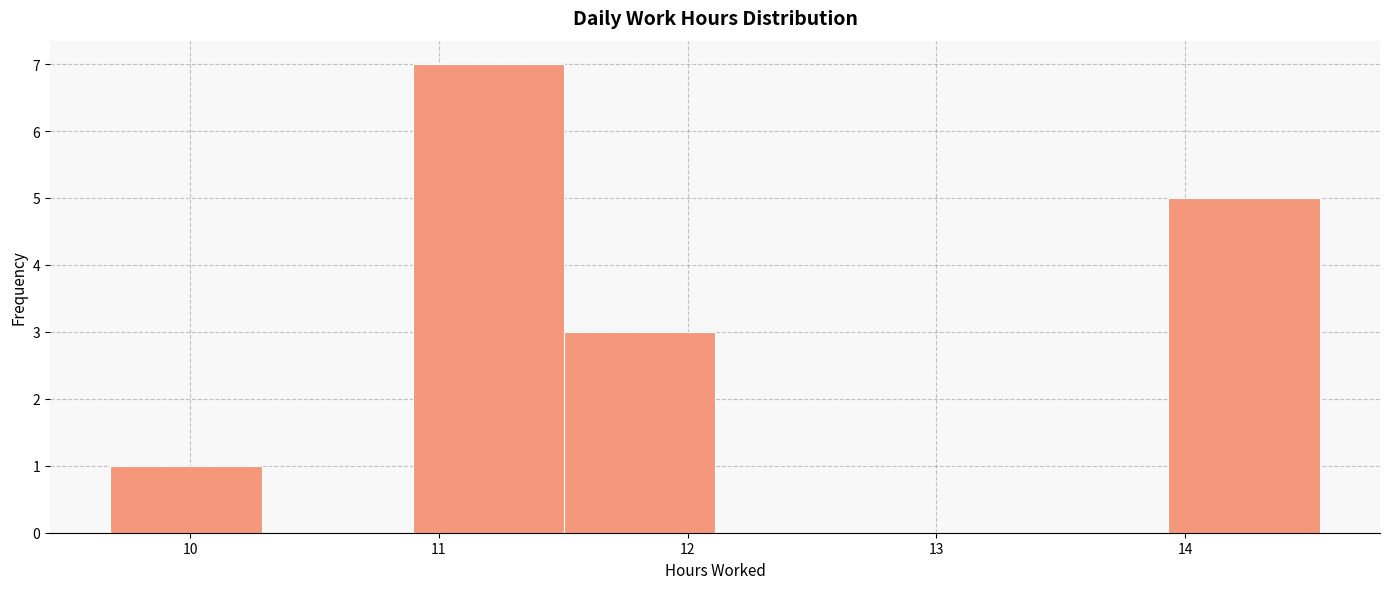

Over which range of the x-axis is the bar tallest?

10.9 to 11.5